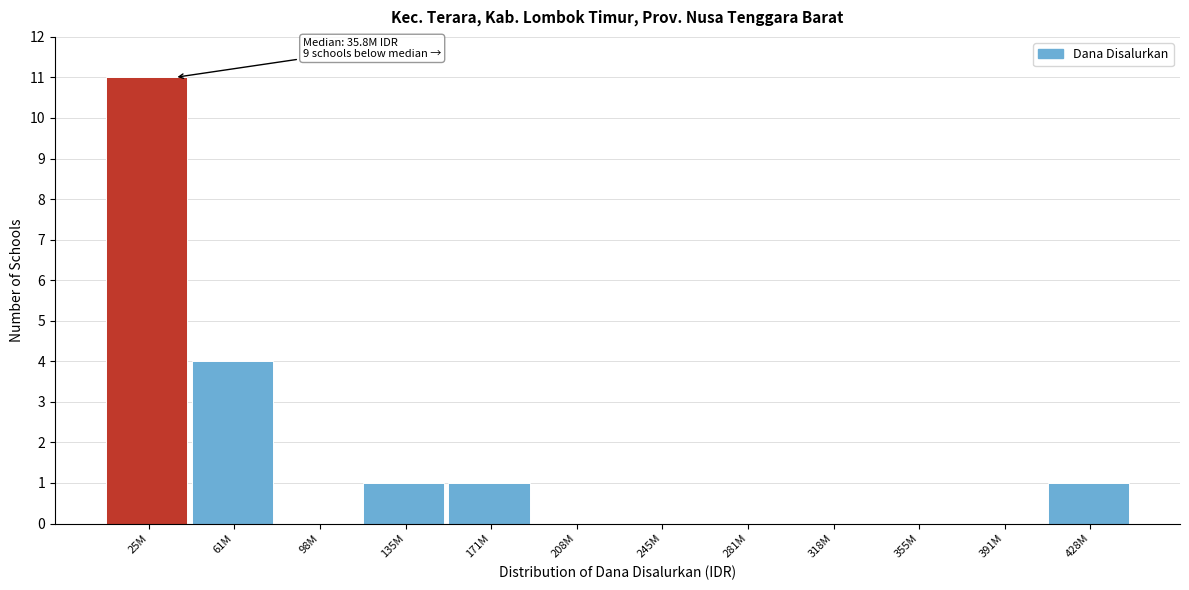

Reading left to right, what are all the values shown in this chart?

25M=11	61M=4	98M=0	135M=1	171M=1	208M=0	245M=0	281M=0	318M=0	355M=0	391M=0	428M=1